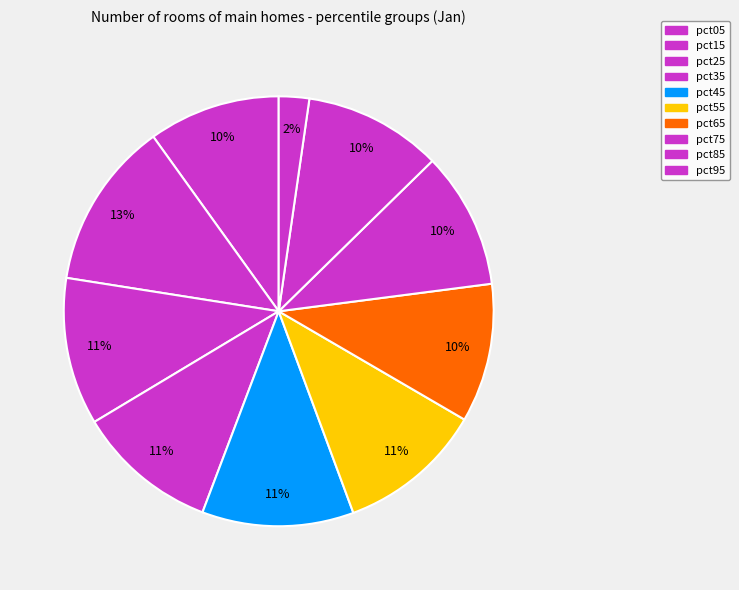

Rank the categories by value from lowest to highest.

pct95, pct05, pct75, pct85, pct65, pct35, pct55, pct25, pct45, pct15